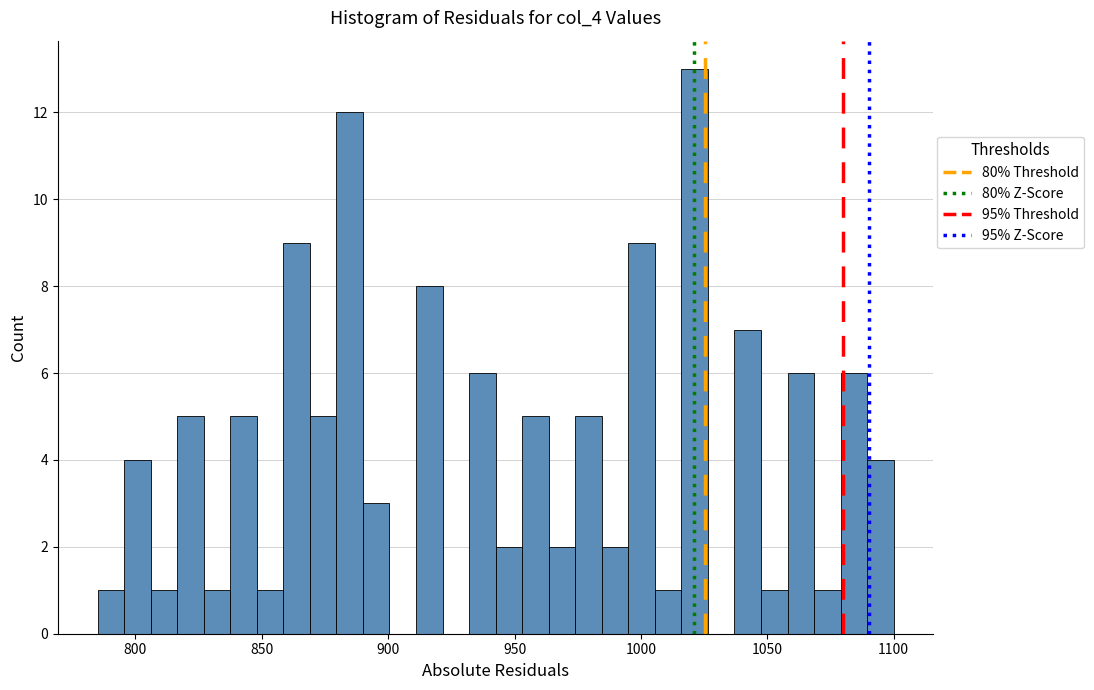

Read against the x-axis, roughly where is the centre of the tallest bar?

1020